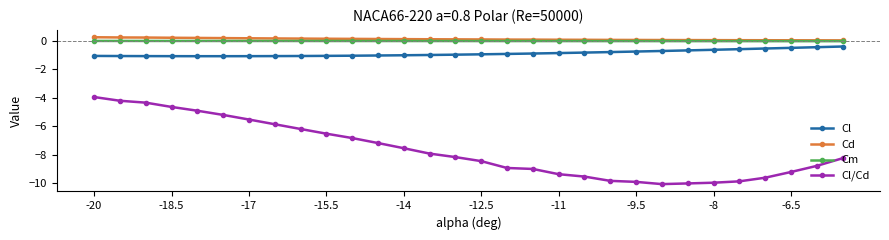

True or false: Cl and Cd intersect in this chart.

False